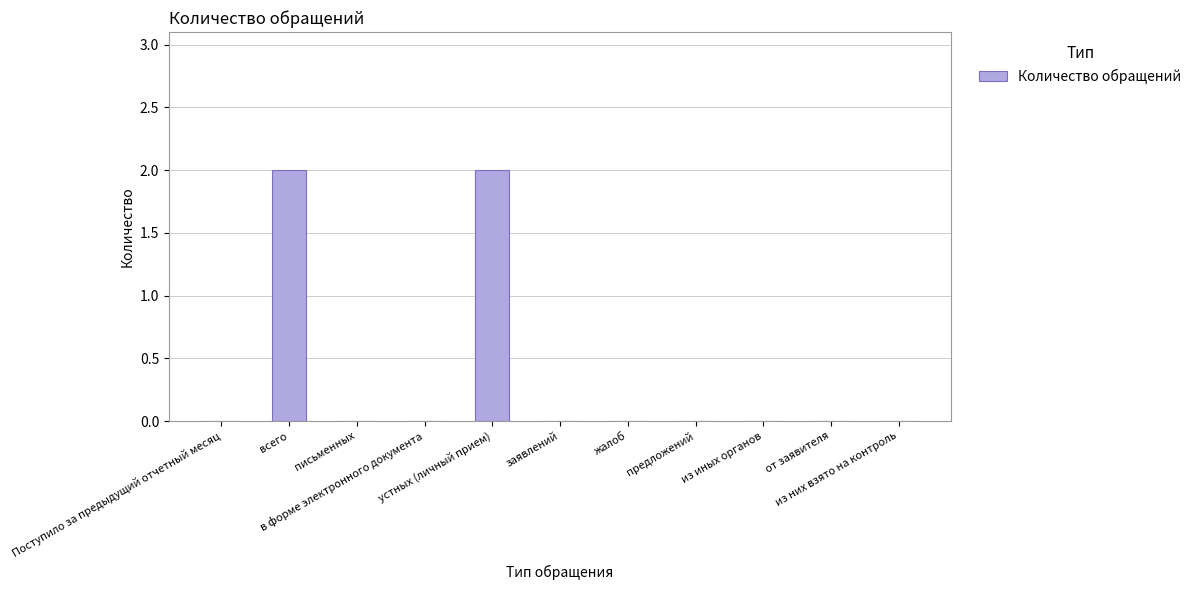

What is the sum of all values?

4